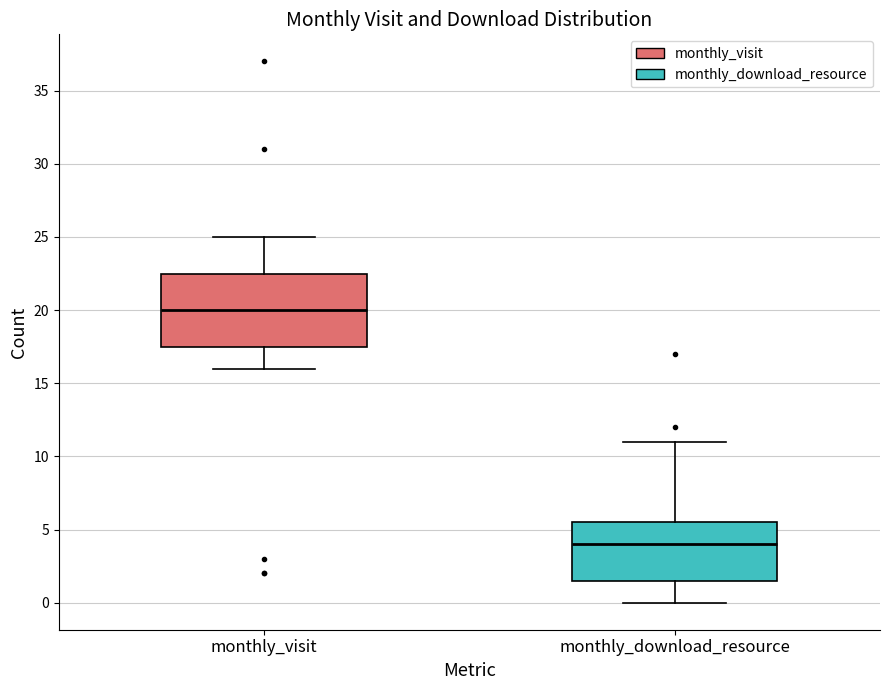

Reading left to right, read every box against the y-axis: the position of its median line, the range the box covers, and the ends of its whiskers. The values are not printed on the chart, so give them approximately, as read against the axis.

monthly_visit: median 20.0, box 17.5 to 22.5, whiskers 16.0 to 25.0
monthly_download_resource: median 4.0, box 1.5 to 5.5, whiskers 0.0 to 11.0